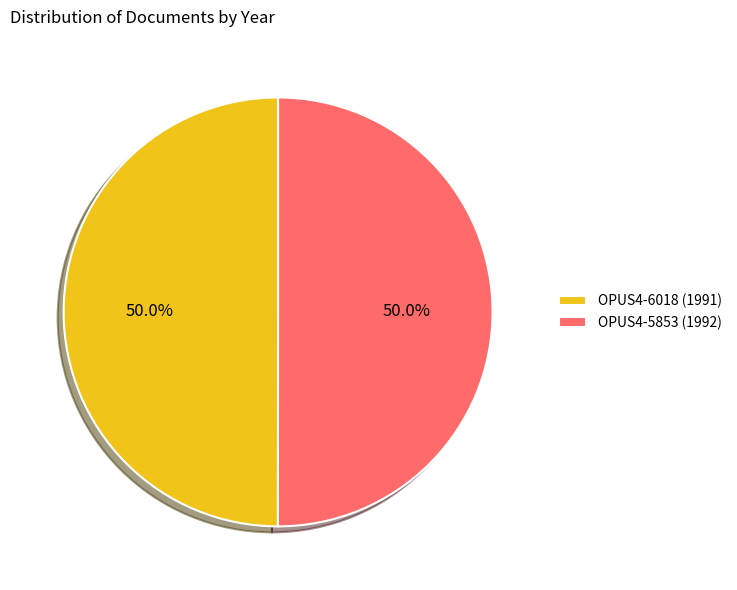

What percentage is NOT represented by OPUS4-6018 (1991)?

50.0%